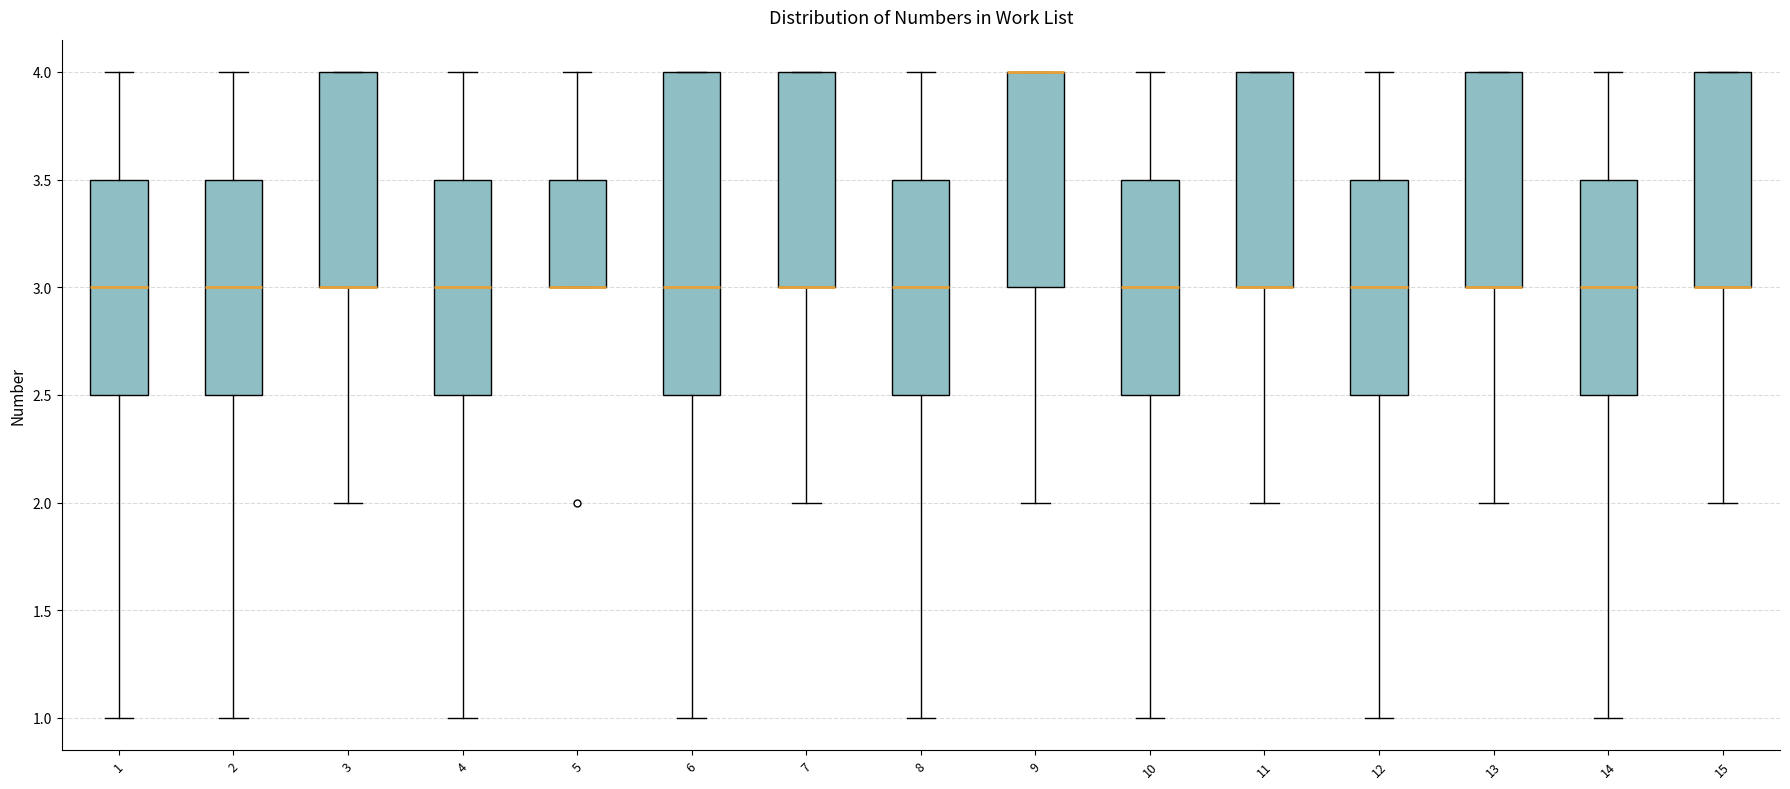

Comparing the boxes themselves (not the whiskers), which one is the tallest?

6